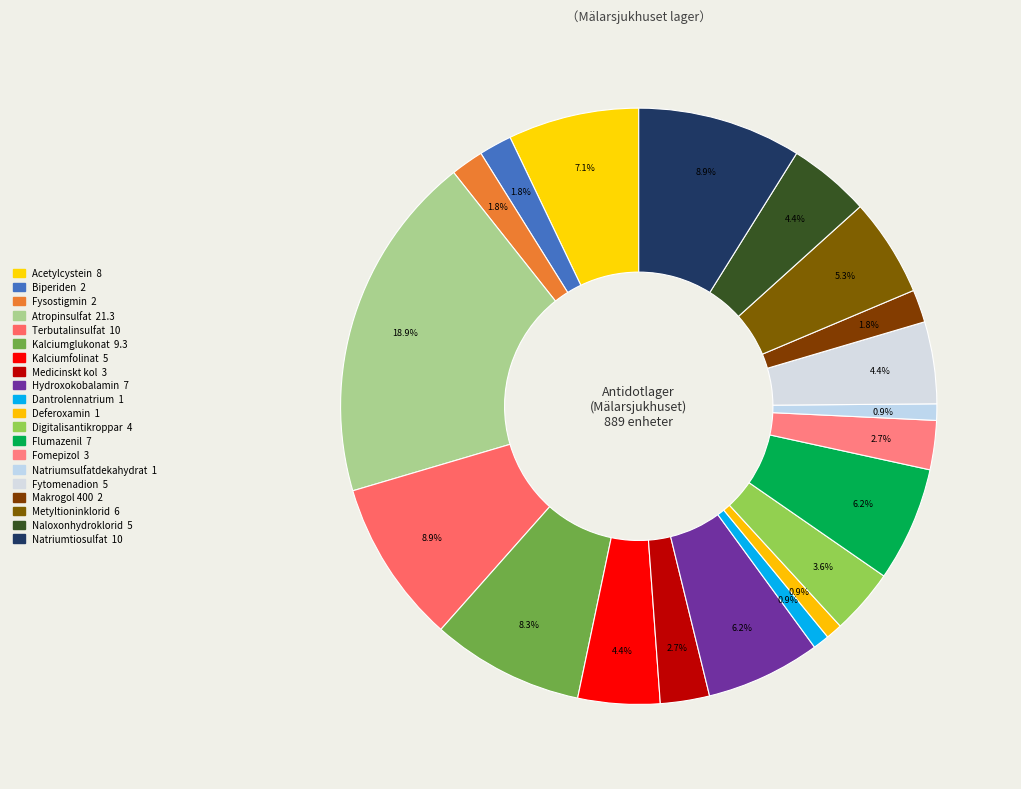

Is Metyltioninklorid the majority of the pie?

No